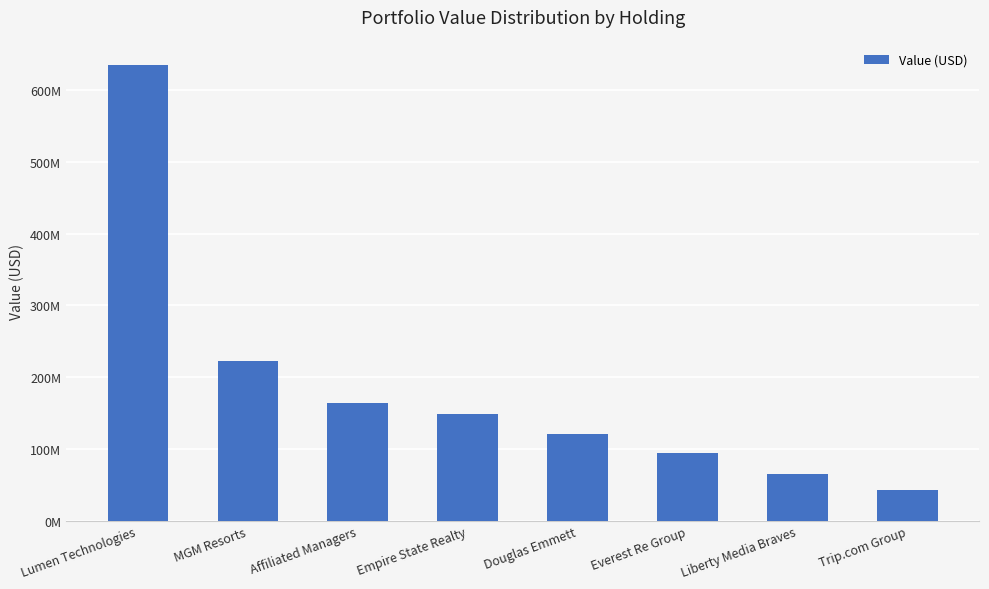

At which label does the data first exceed 149145000?

Lumen Technologies